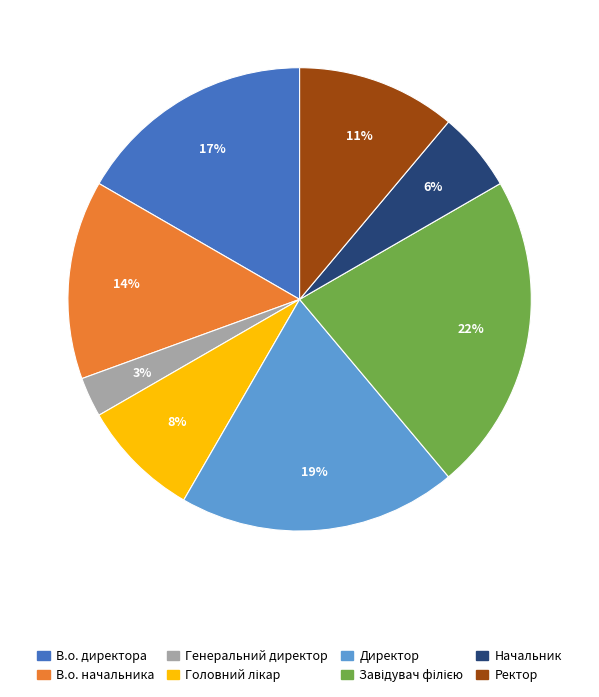

Is Директор the majority of the pie?

No